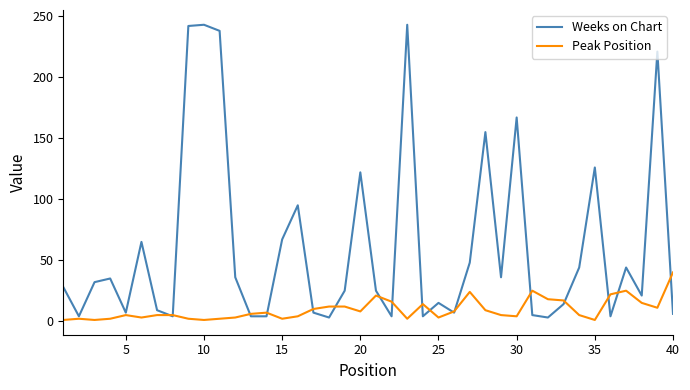

Which series has the largest total across all categories?

Weeks on Chart